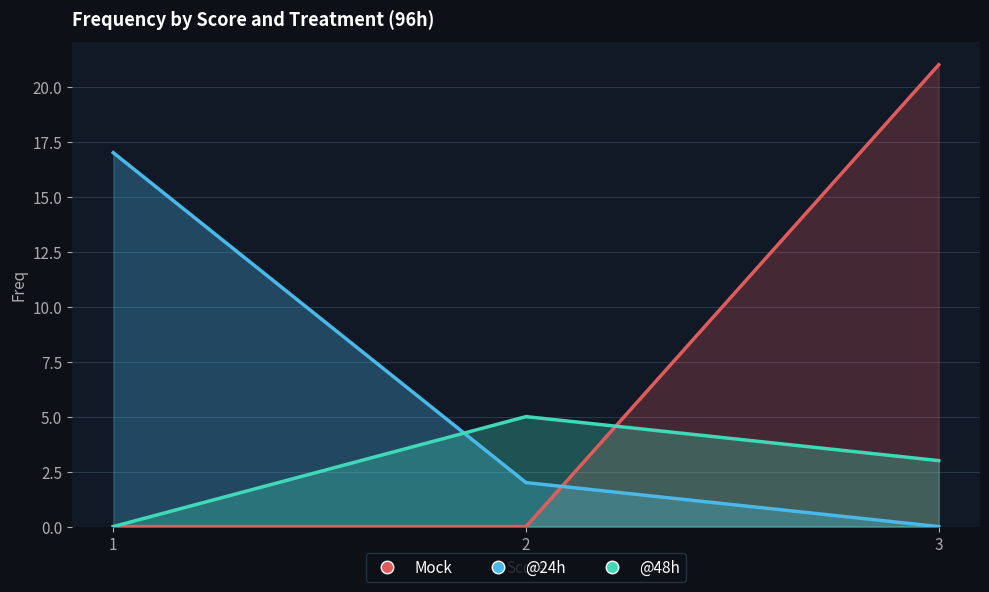

Rank the series by their average value, from highest to lowest.

Mock, @24h, @48h